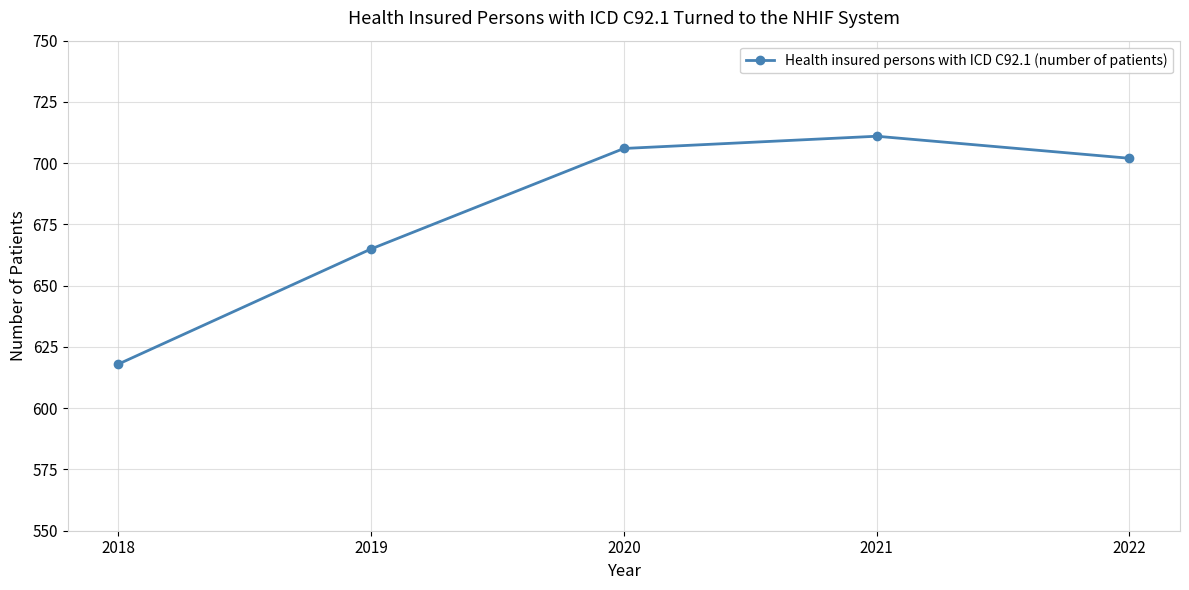

At which category does the data reach its first local peak?

2021